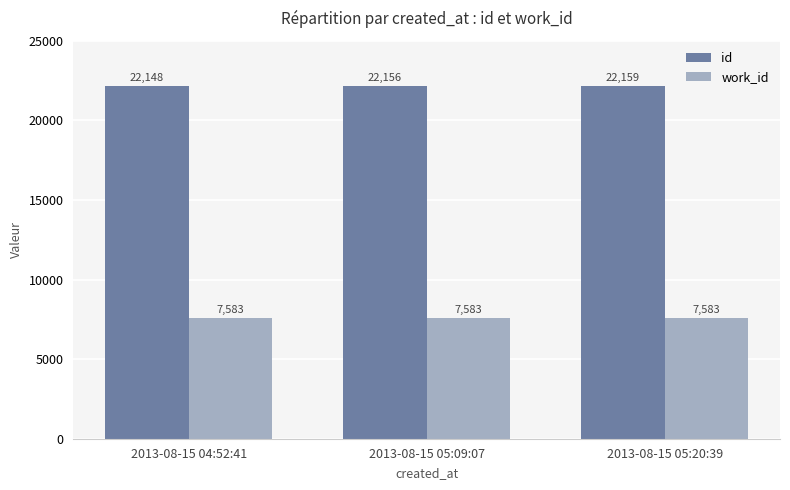

Which series has the largest total across all categories?

id